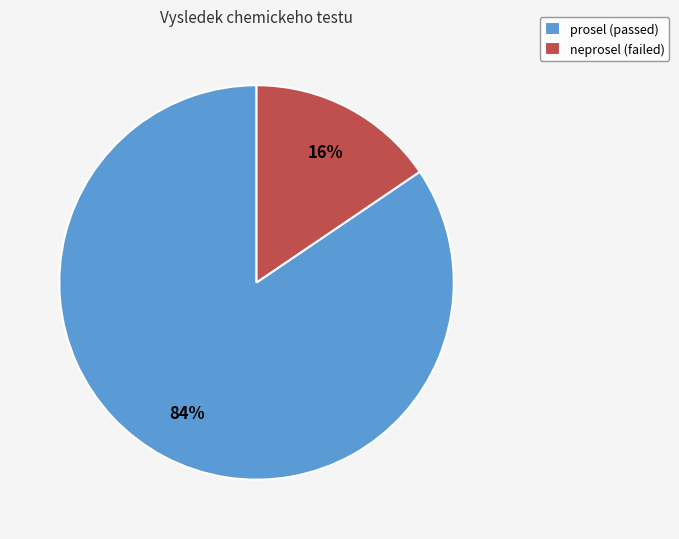

Between neprosel and prosel, which is larger?

prosel